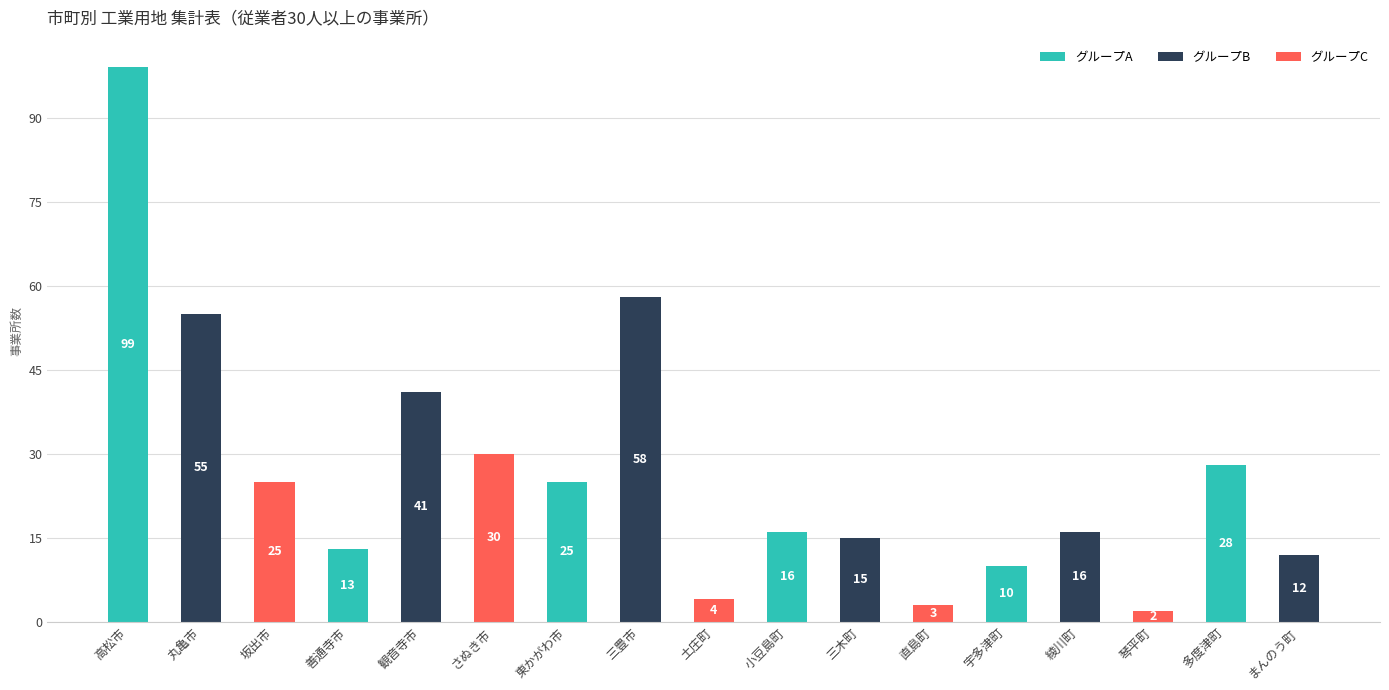

What is the value of the 14th bar from the left?

16